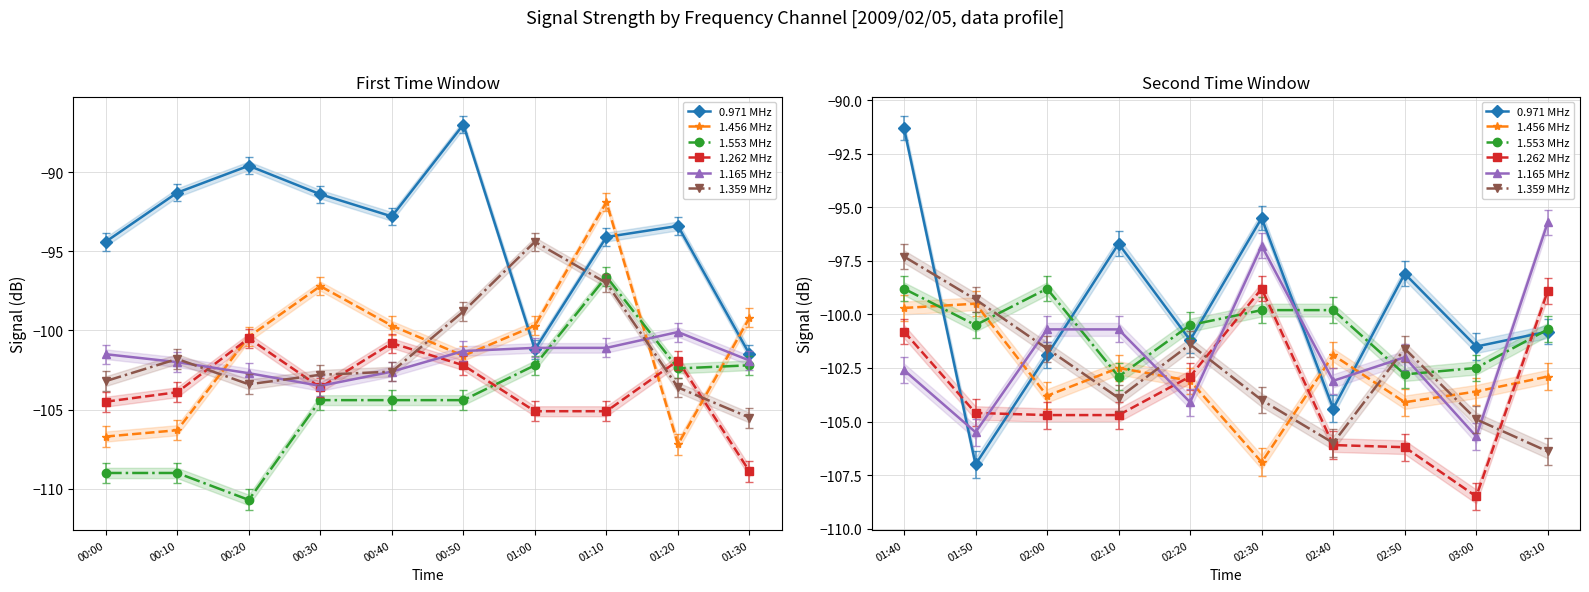

The value of 0.971 MHz at 02:50 is -168.6. True or false?

False